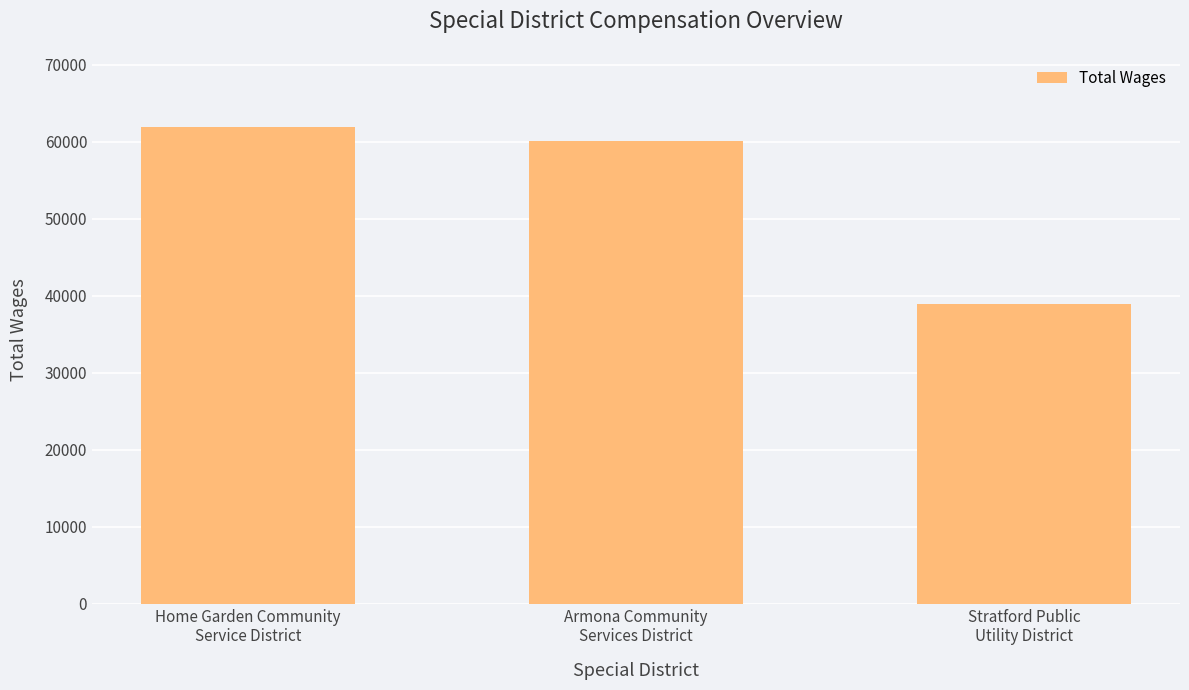

Reading right to left, what are all the values shown in this chart?

Stratford Public
Utility District=38887	Armona Community
Services District=60097	Home Garden Community
Service District=61860